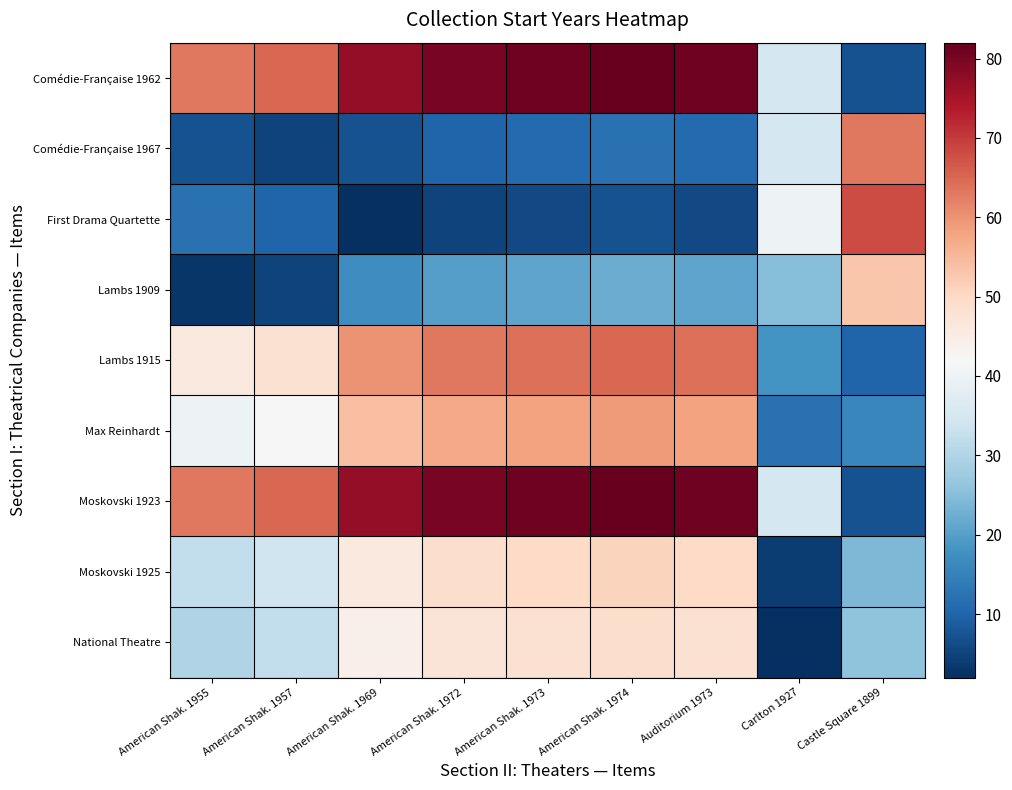

Which label corresponds to the smallest value in the chart?

American Shak. 1969